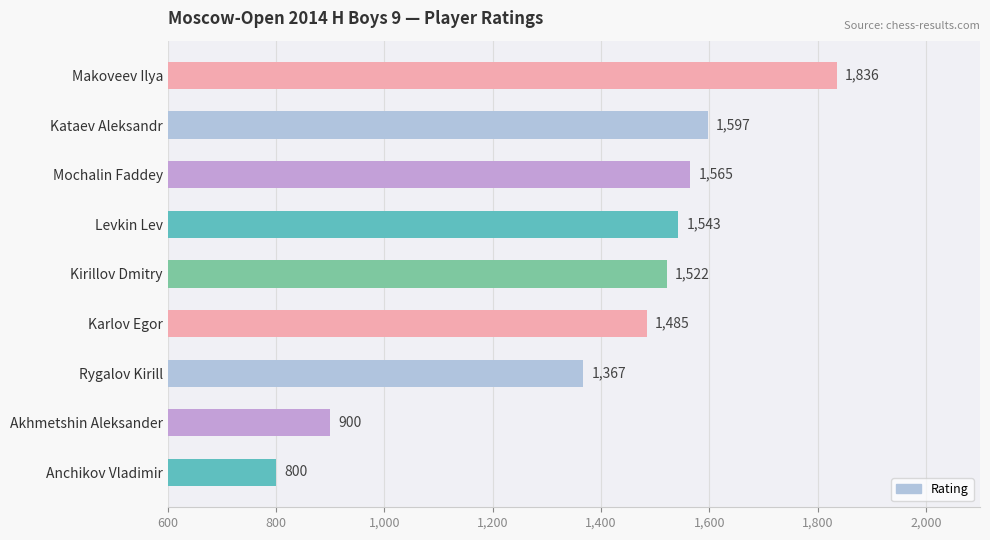

Rank the categories by value from lowest to highest.

Anchikov Vladimir, Akhmetshin Aleksander, Rygalov Kirill, Karlov Egor, Kirillov Dmitry, Levkin Lev, Mochalin Faddey, Kataev Aleksandr, Makoveev Ilya